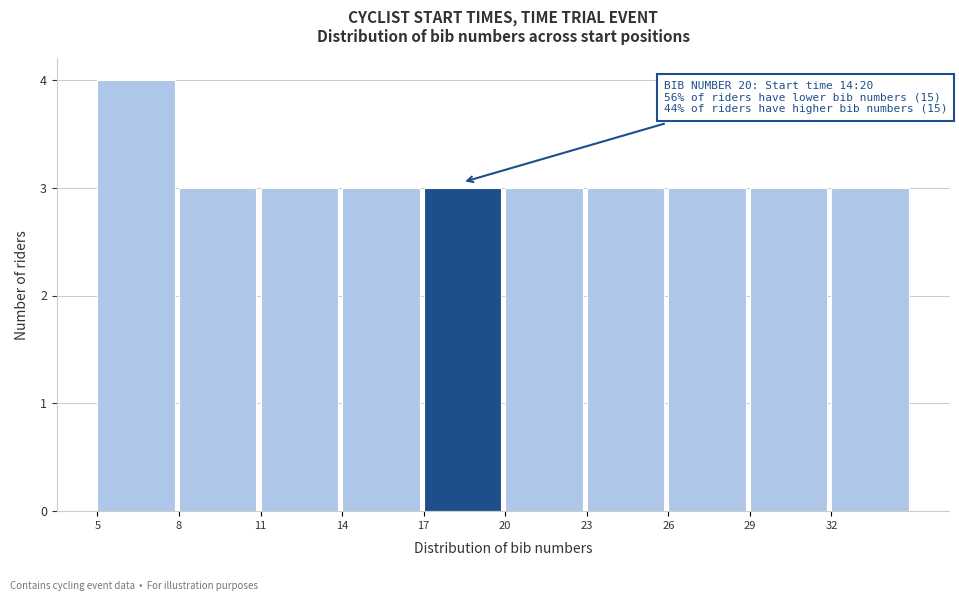

Reading left to right, extract all data points from this chart.

4	3	3	3	3	3	3	3	3	3